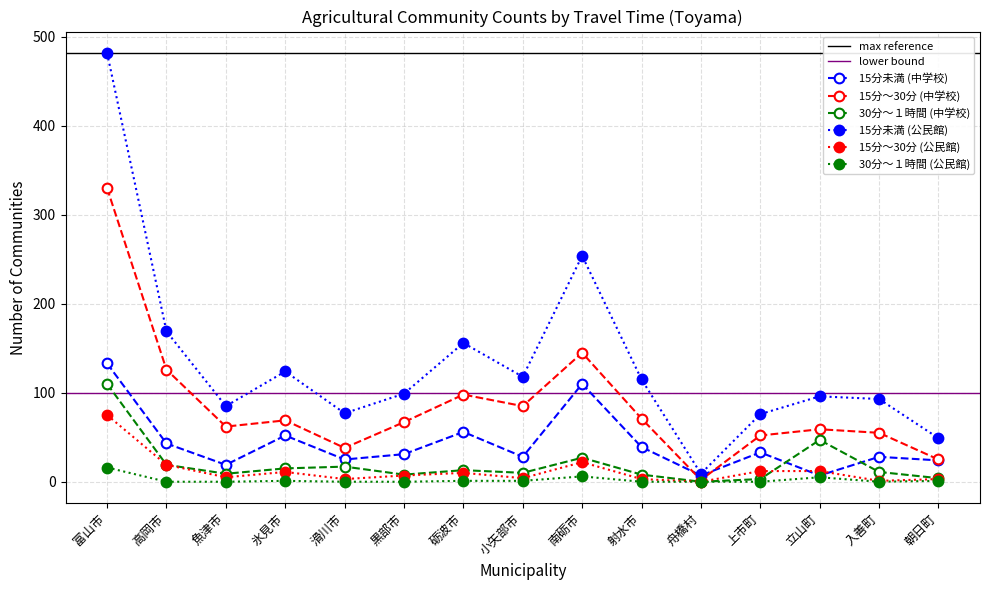

How many series are shown in this chart?

6